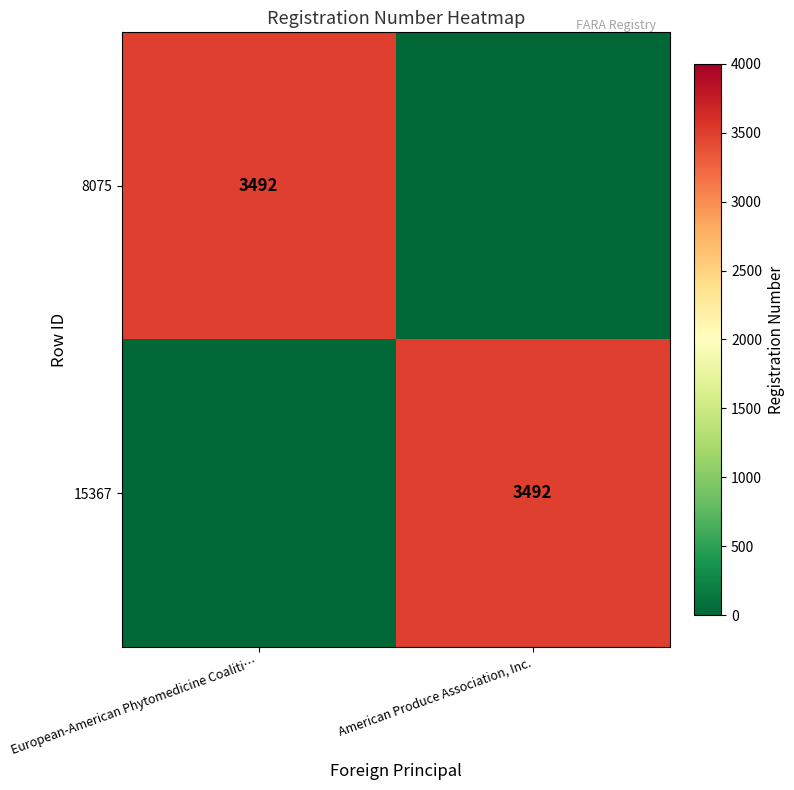

Is it true that 8075 equals 5905 at European-American Phytomedicine Coaliti…?

False